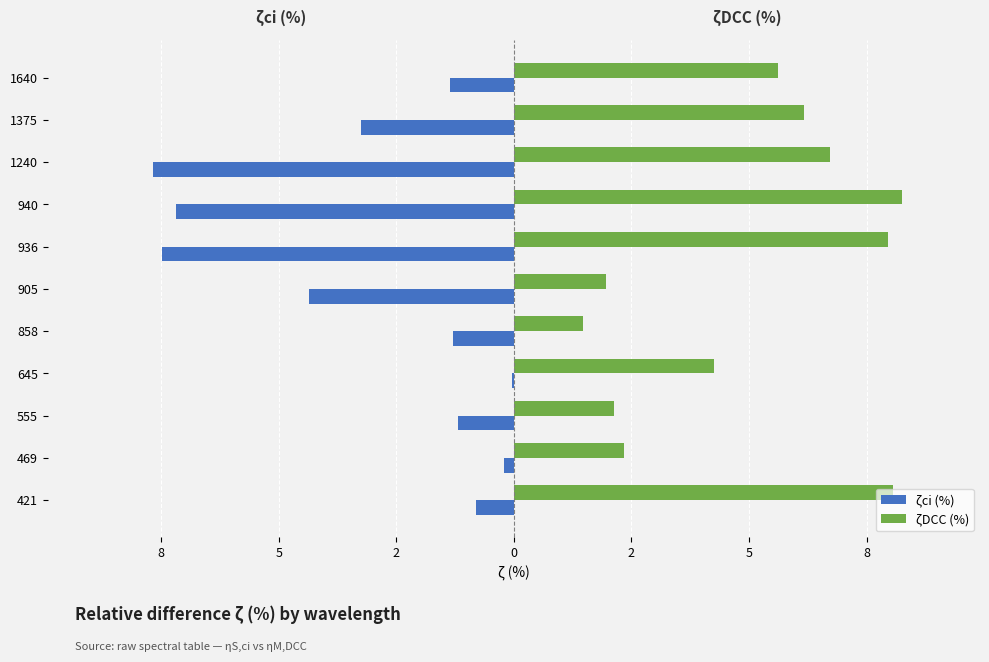

What are all the series names shown in the legend?

ζci (%), ζDCC (%)